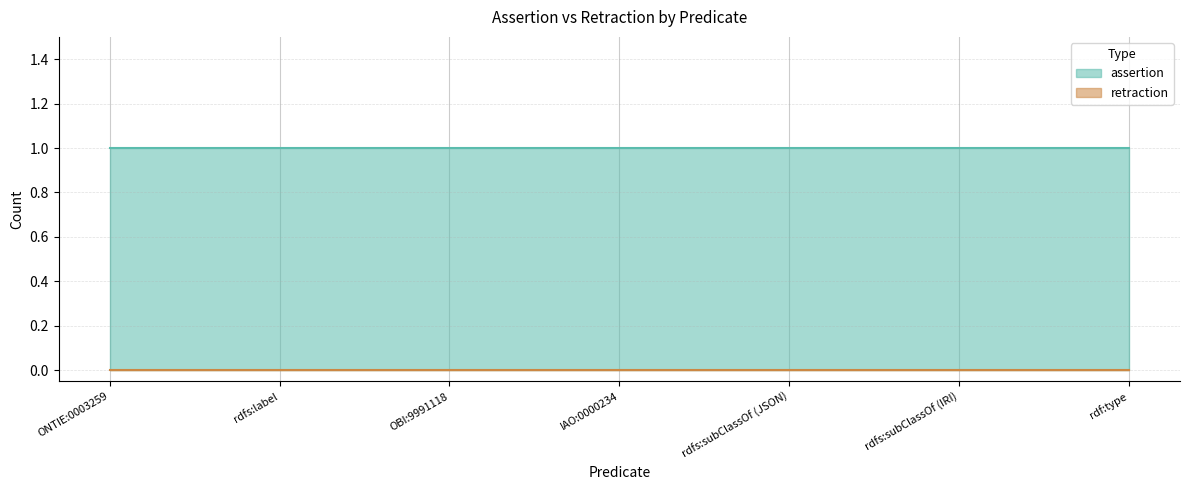

The value of assertion at rdf:type is 1. True or false?

True